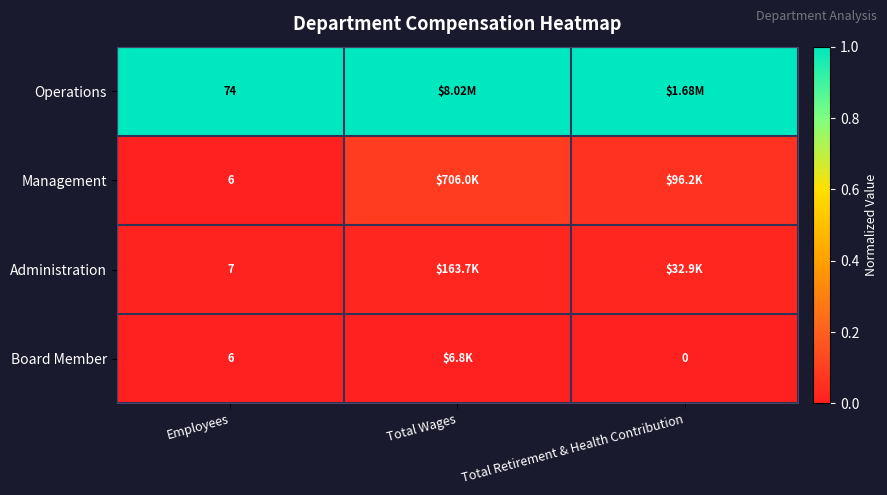

How many Management values are between 0 and 1?

3